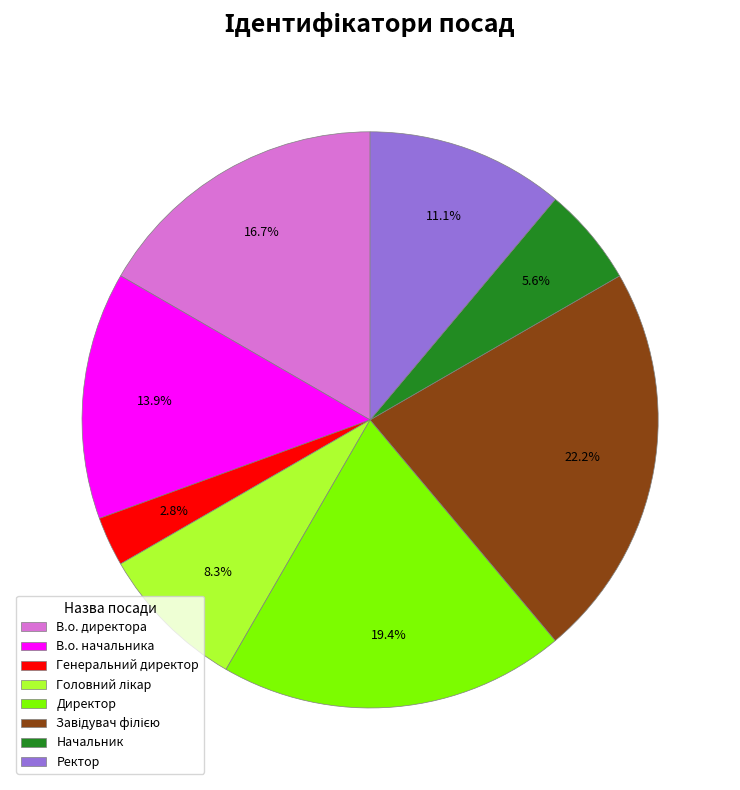

How many slices are in this pie chart?

8